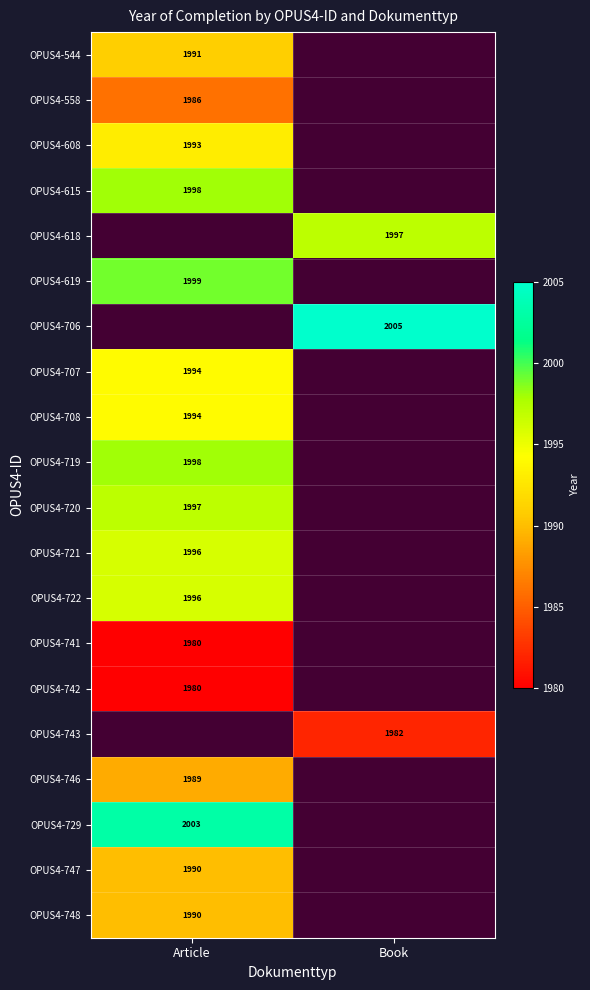

Is the value of OPUS4-619 at Article greater than the value of OPUS4-706 at Book?

No